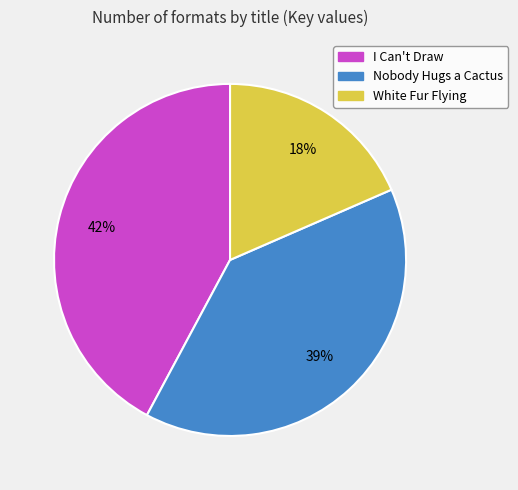

To the nearest percent, what is the average slice percentage?

33%